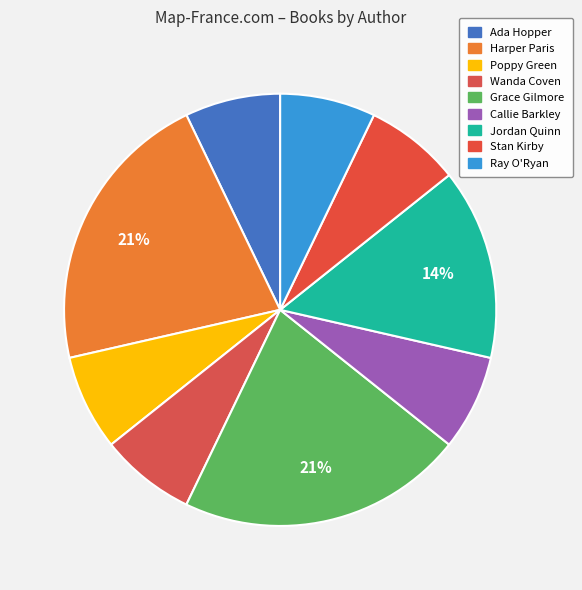

Which category has the smallest portion of the pie?

Ada Hopper (546491648)